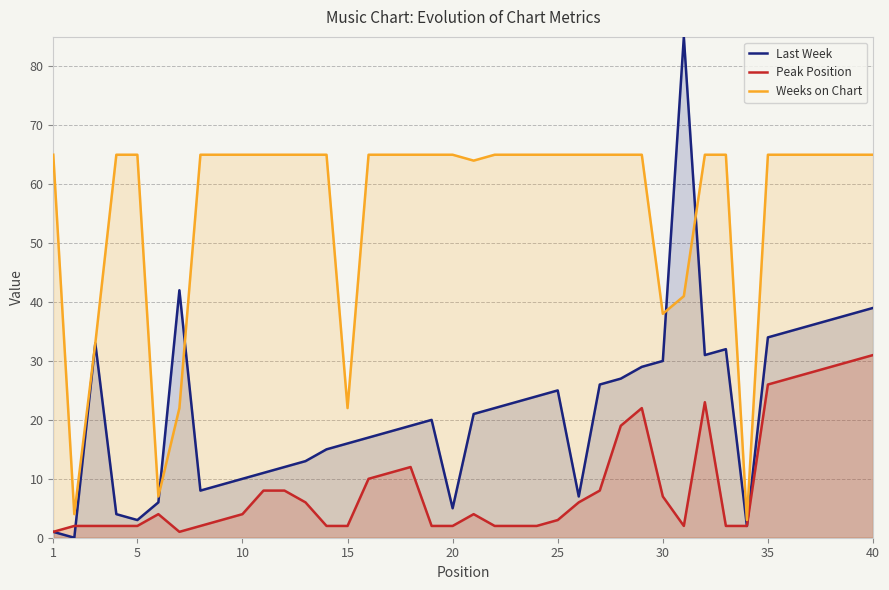

True or false: Peak Position has a value of 0 at 10.

False